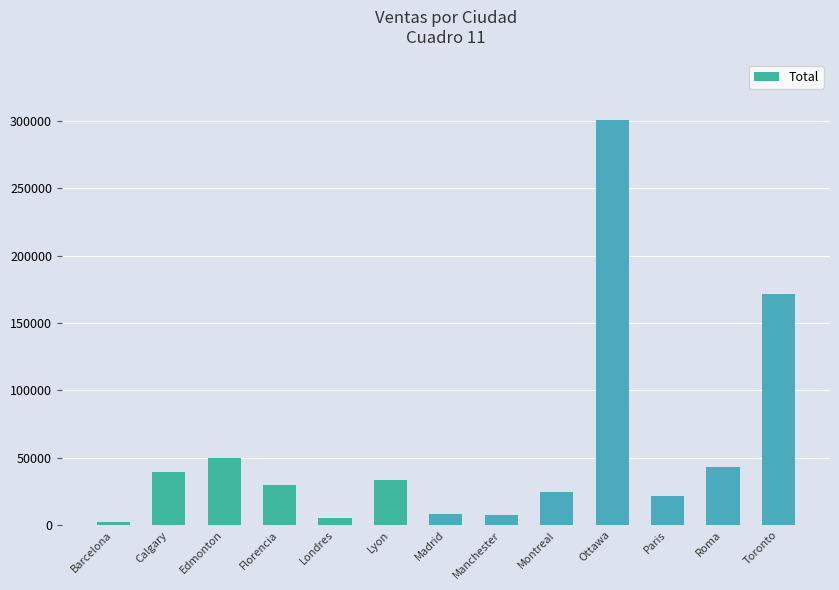

What is the change in value from Londres to Montreal?

+19701.2